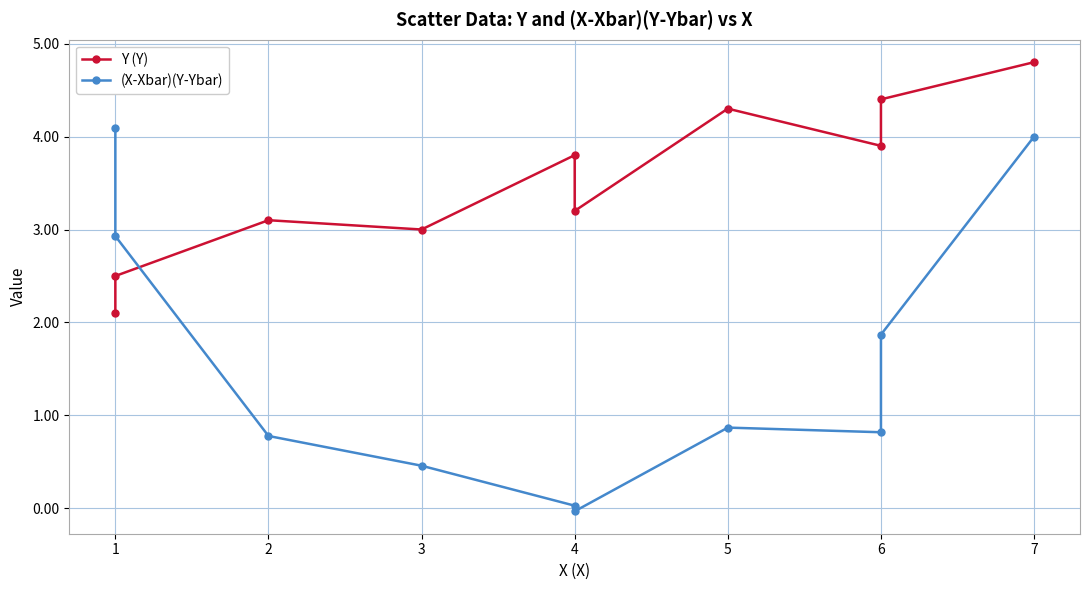

In Y (Υ), how many points are higher than both neighbors (excluding endpoints)?

3